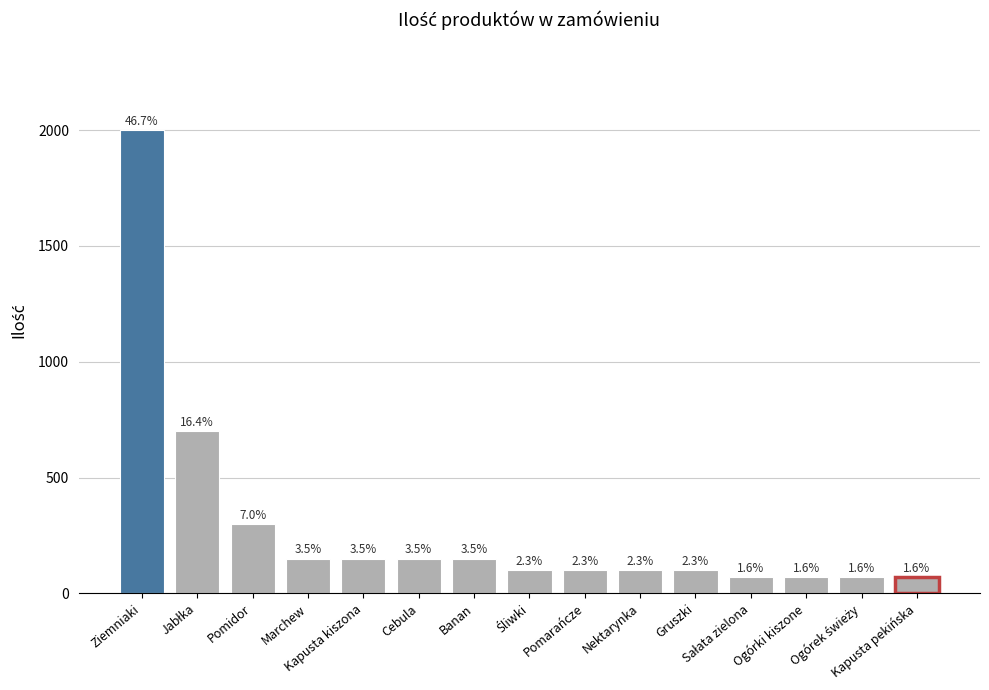

Reading left to right, what are all the values shown in this chart?

Ziemniaki=2000	Jabłka=700	Pomidor=300	Marchew=150	Kapusta kiszona=150	Cebula=150	Banan=150	Śliwki=100	Pomarańcze=100	Nektarynka=100	Gruszki=100	Sałata zielona=70	Ogórki kiszone=70	Ogórek świeży=70	Kapusta pekińska=70